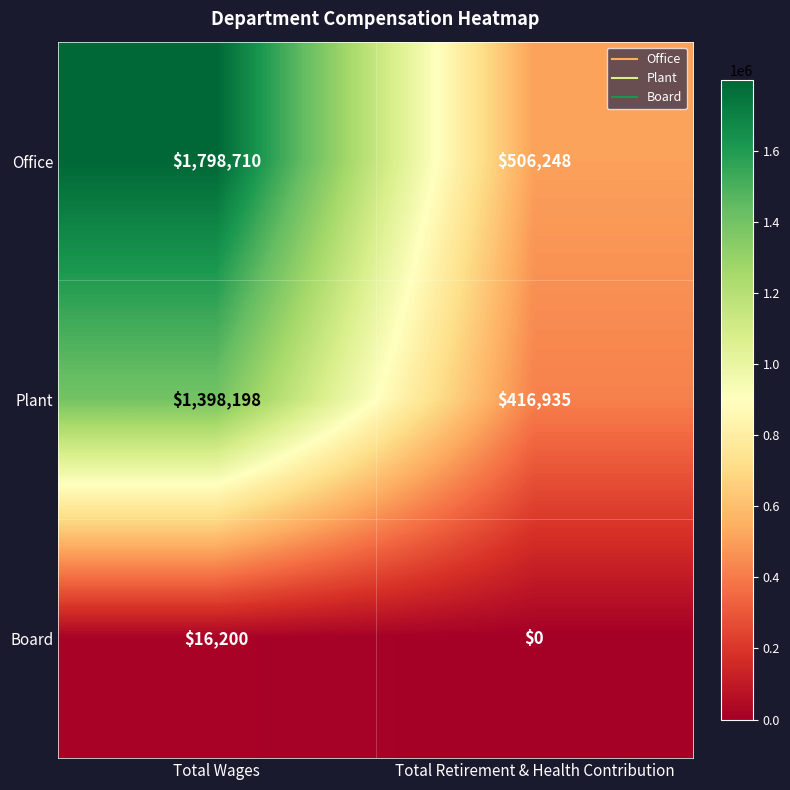

What is the sum of the Plant values at Total Retirement & Health Contribution and Total Wages?

1815133